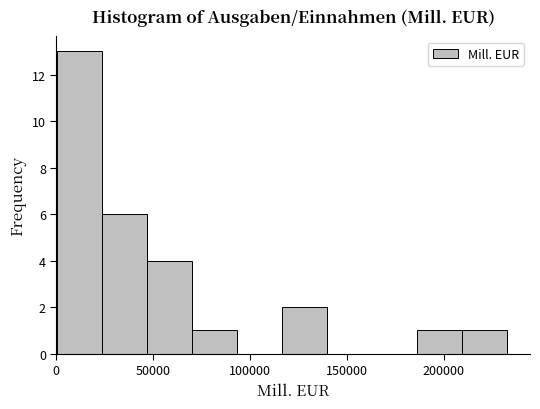

Reading left to right, list every bar in this chart as the range it spans on the x-axis followed by its height. Neither the bar edges nor the heights are printed on the chart, so give them approximately, as read against the axes.

0 to 25000: 13
25000 to 45000: 6
45000 to 70000: 4
70000 to 95000: 1
95000 to 115000: 0
115000 to 140000: 2
140000 to 165000: 0
165000 to 185000: 0
185000 to 210000: 1
210000 to 235000: 1